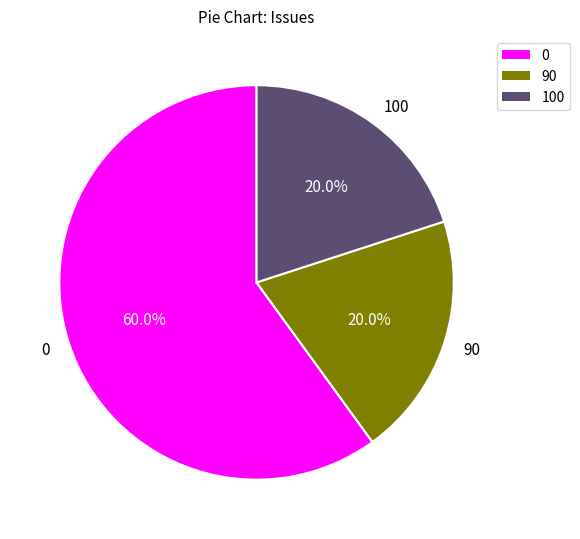

Is there a majority slice in this chart?

Yes